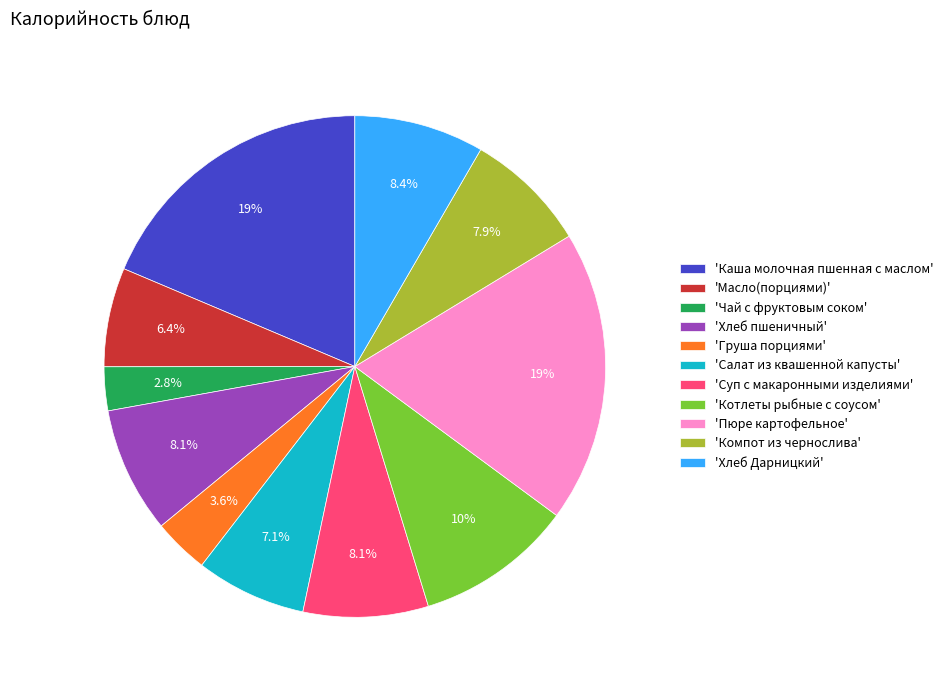

Is there any slice that represents more than half of the pie?

No